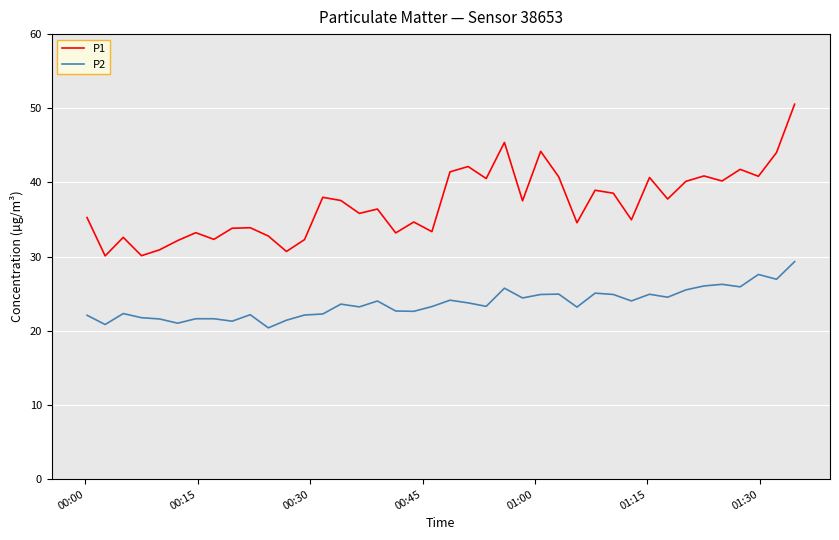

Which series has the largest total across all categories?

P1